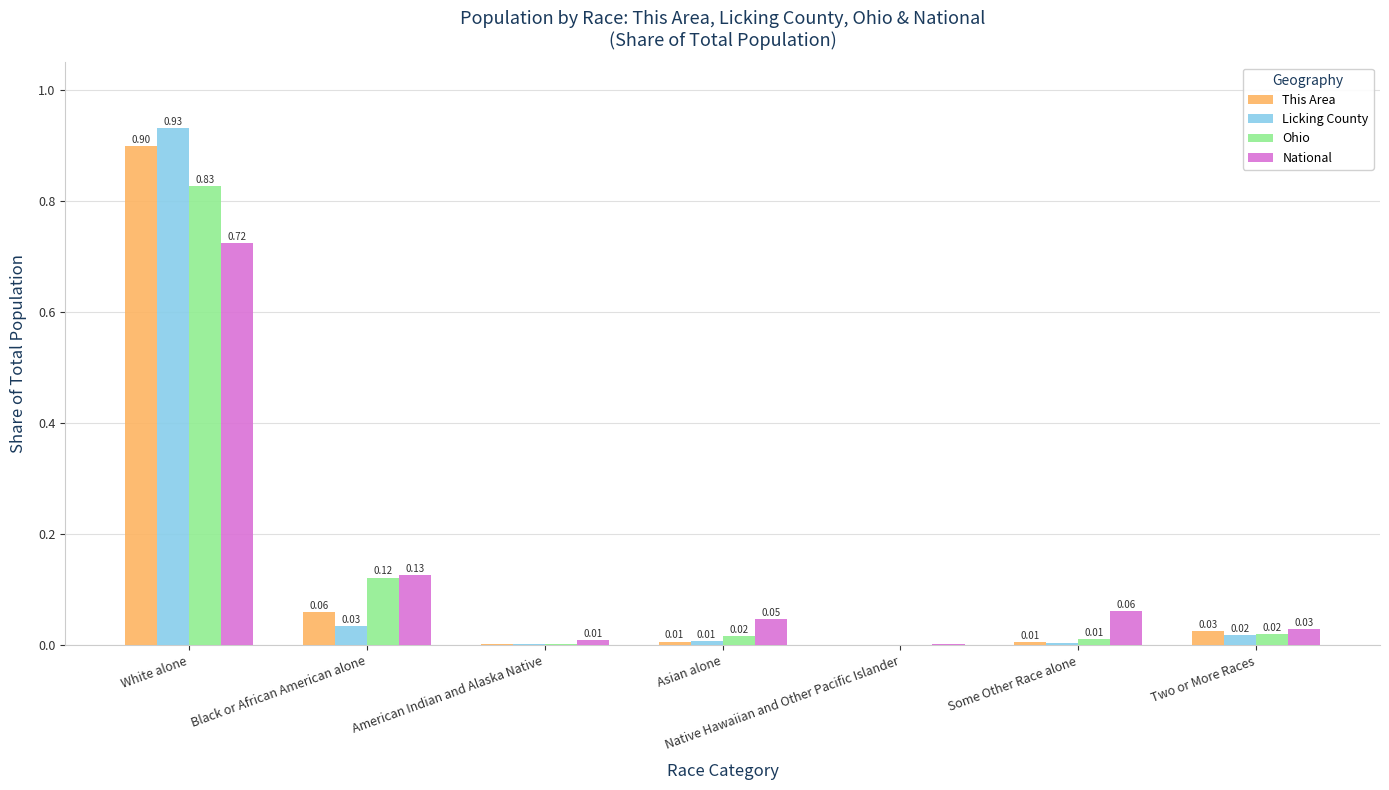

Which series has the widest spread of values?

Licking County